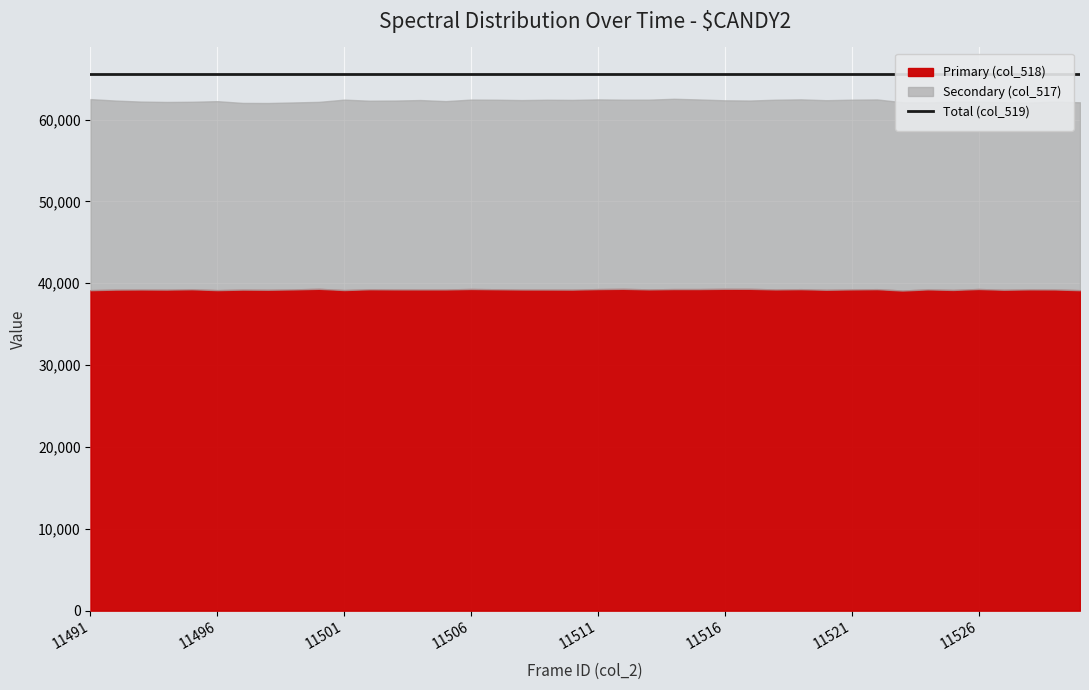

Where is the first local minimum for Secondary (col_517)?

11495